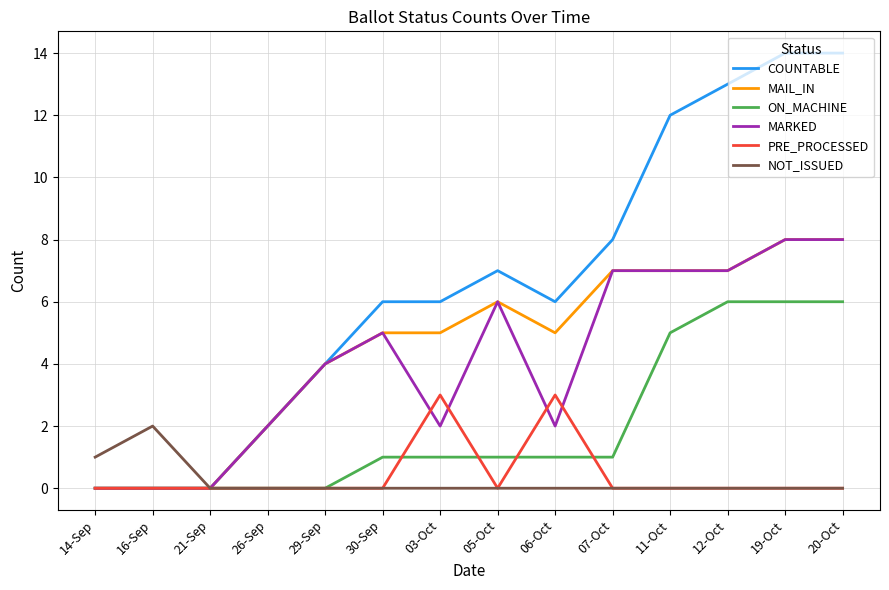

Between 21-Sep and 03-Oct, which series saw the biggest shift?

COUNTABLE